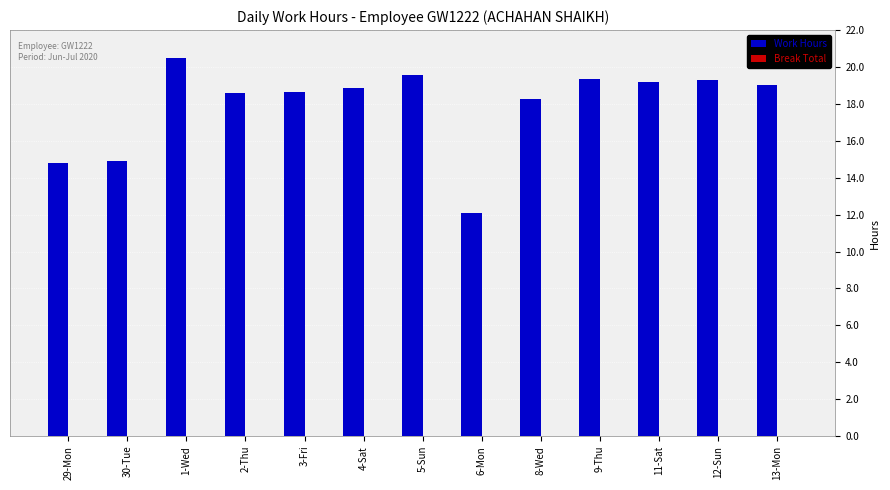

How many data points does each series have?

13